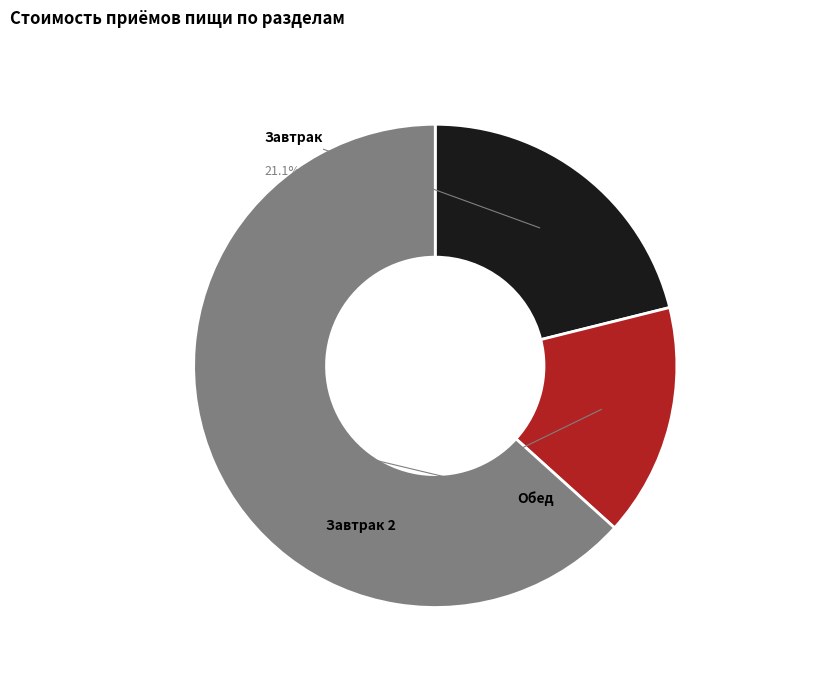

The Завтрак 2 slice represents 16% of the pie. True or false?

True